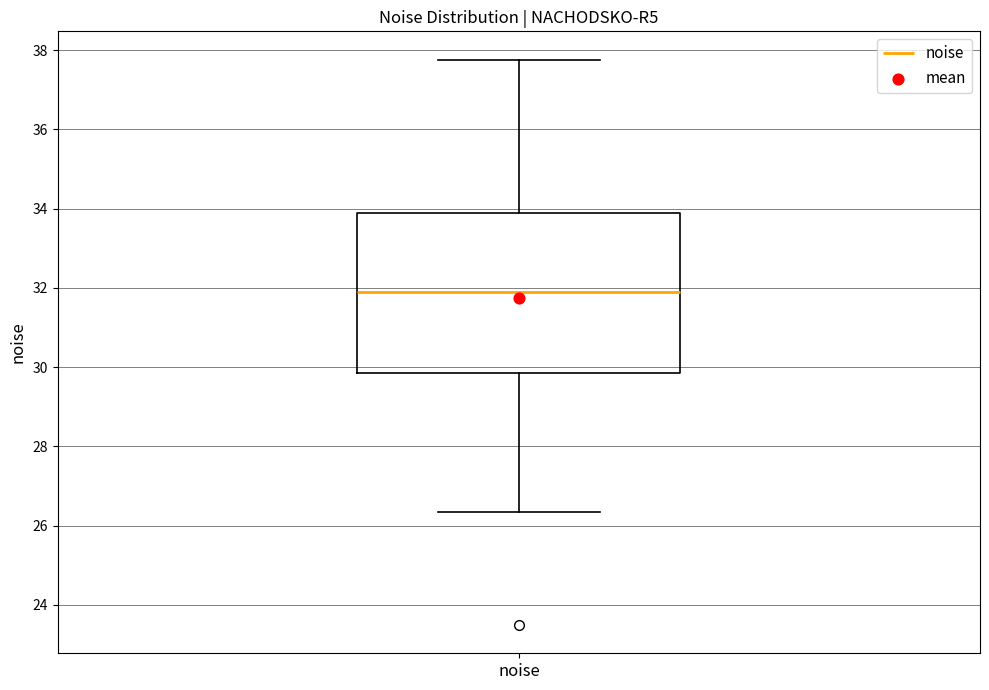

Read this box plot against the y-axis: the position of the median line, the range covered by the box, and the ends of both whiskers. The values are not printed on the chart, so give them approximately, as read against the axis.

median 31.8, box 29.8 to 33.8, whiskers 26.4 to 37.8